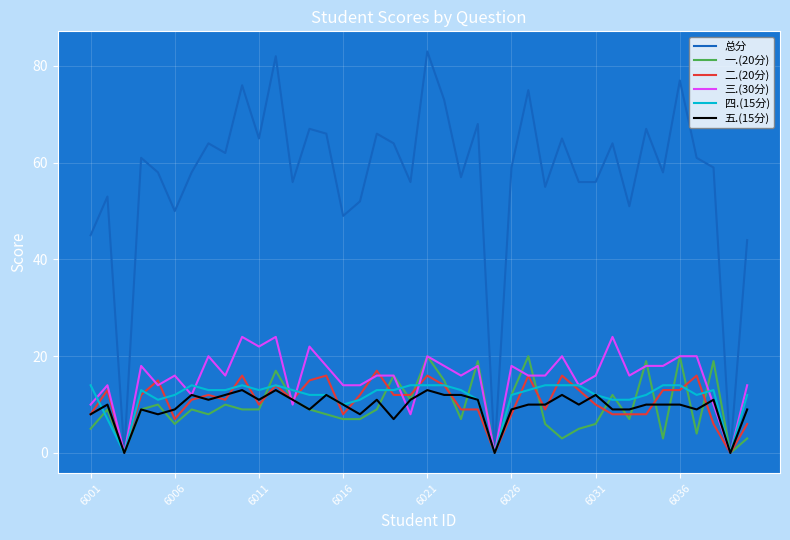

What is the greatest value displayed?

83